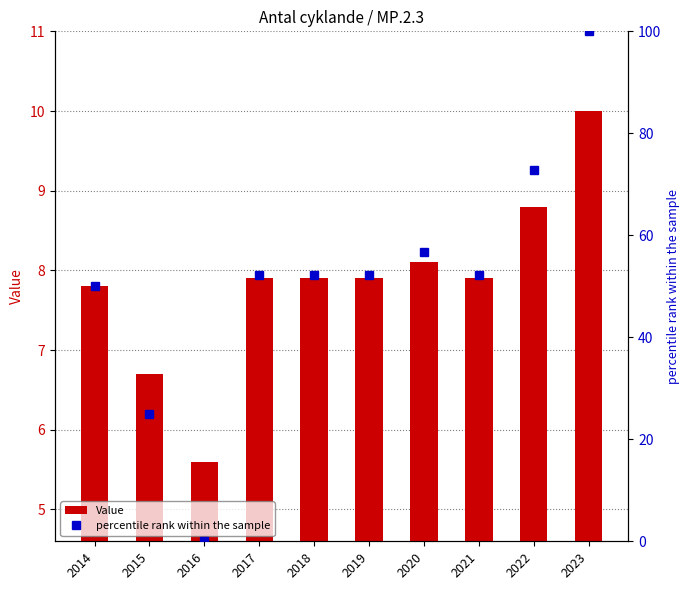

What is the difference between the maximum and minimum values in the Value series?

4.4